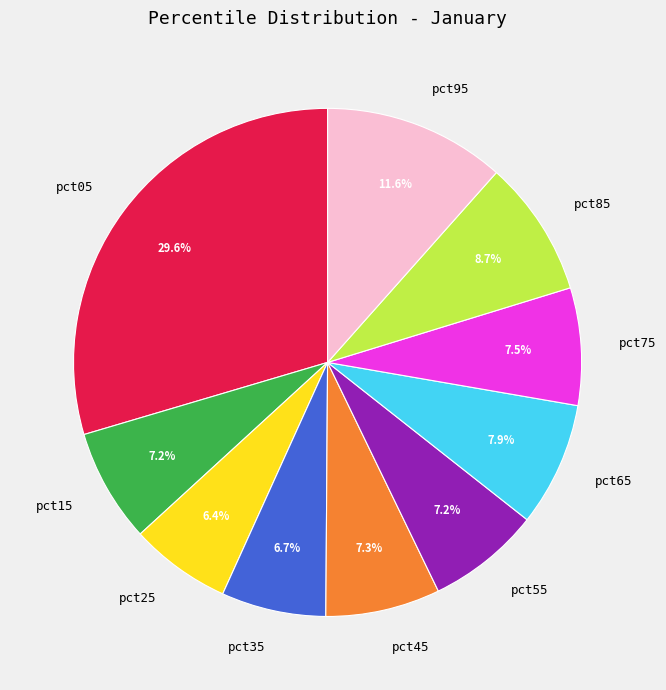

Is it true that pct55 is 1% of the pie?

False